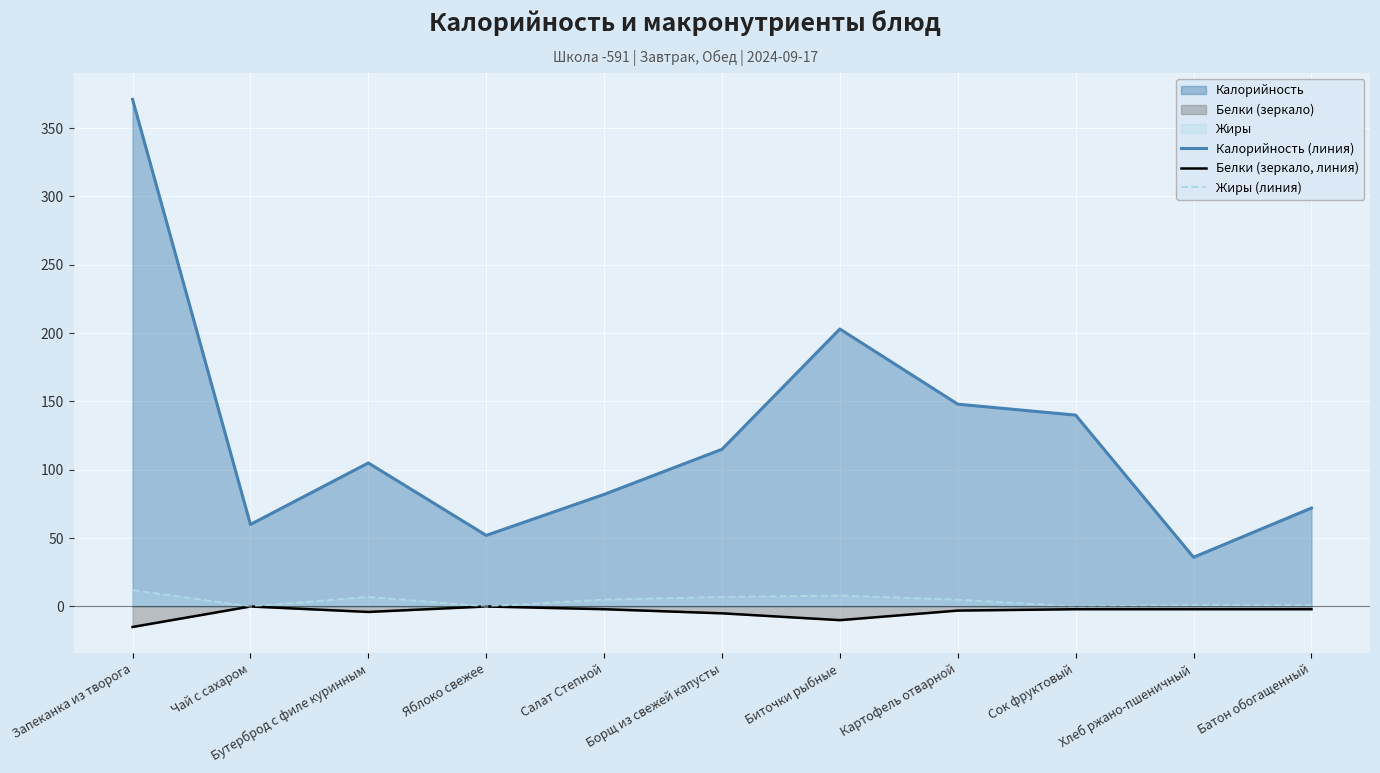

True or false: Белки (зеркало, линия) and Калорийность (линия) cross at least once.

False